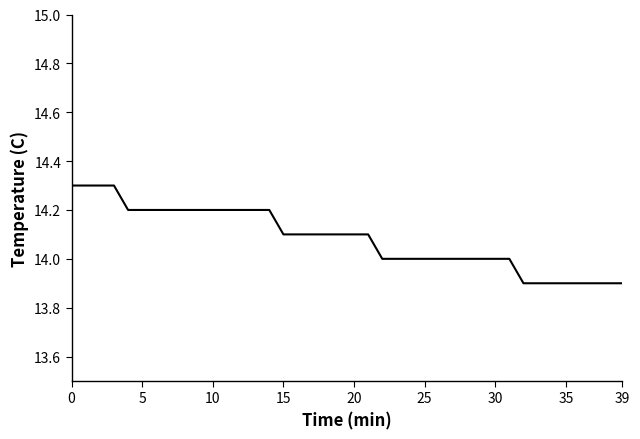

What is the minimum value shown in the chart?

13.9